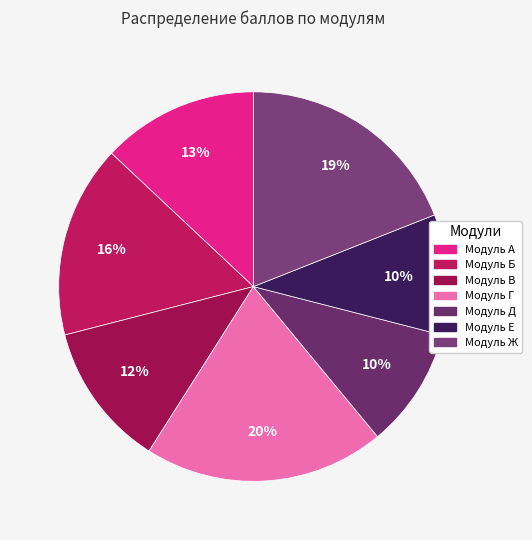

Is there any slice that represents more than half of the pie?

No